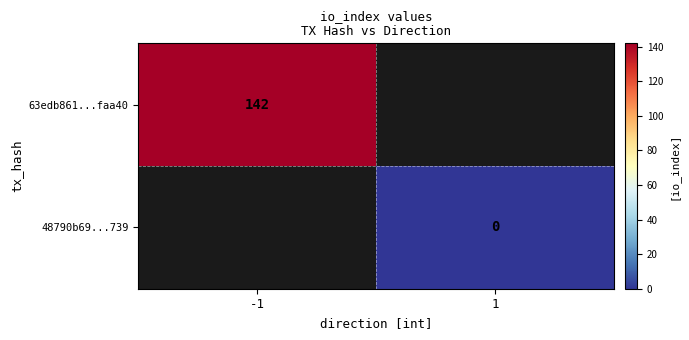

Is it true that 63edb861...faa40 equals 142 at -1?

True